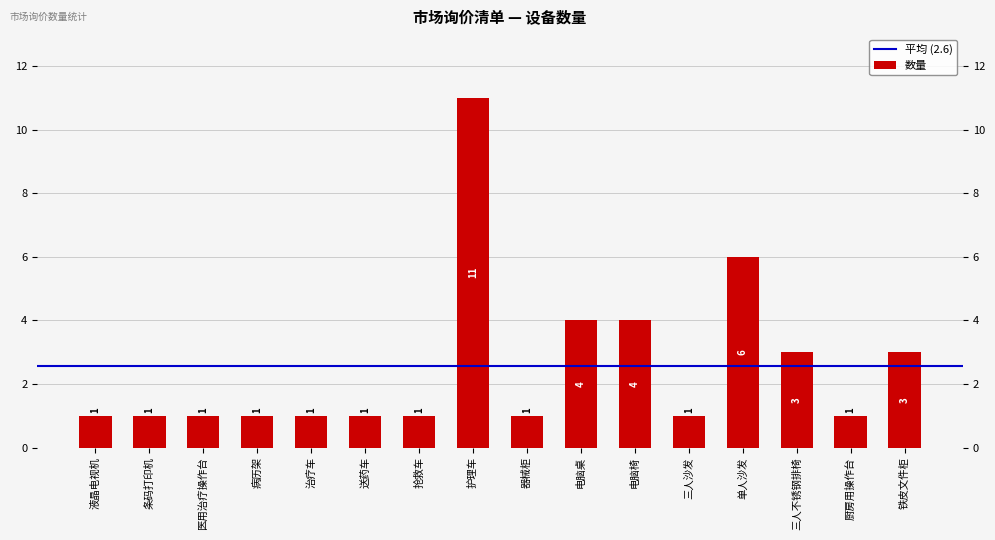

How many data points does each series have?

16